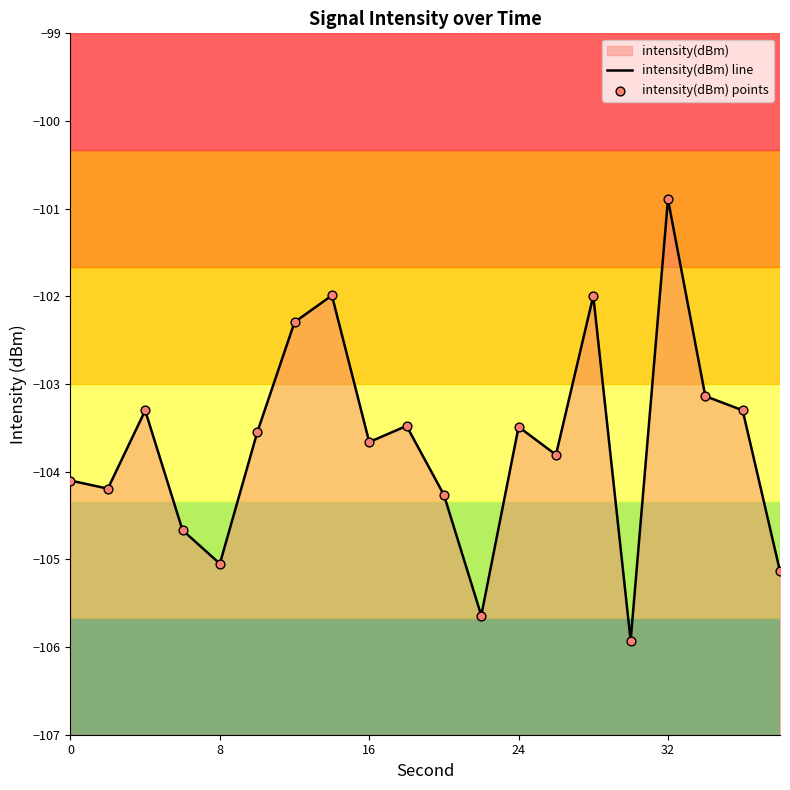

Which series contains the highest Y value?

intensity(dBm) line